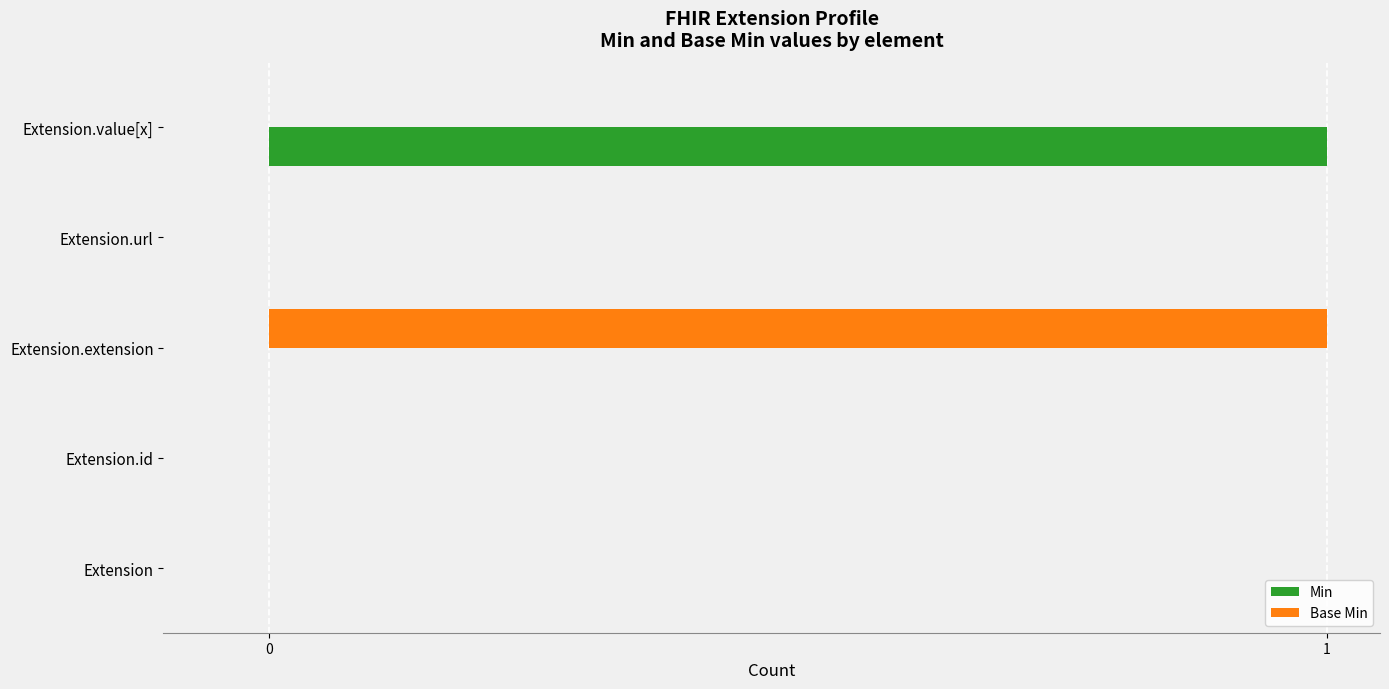

Is it true that Min equals 0 at Extension.extension?

True